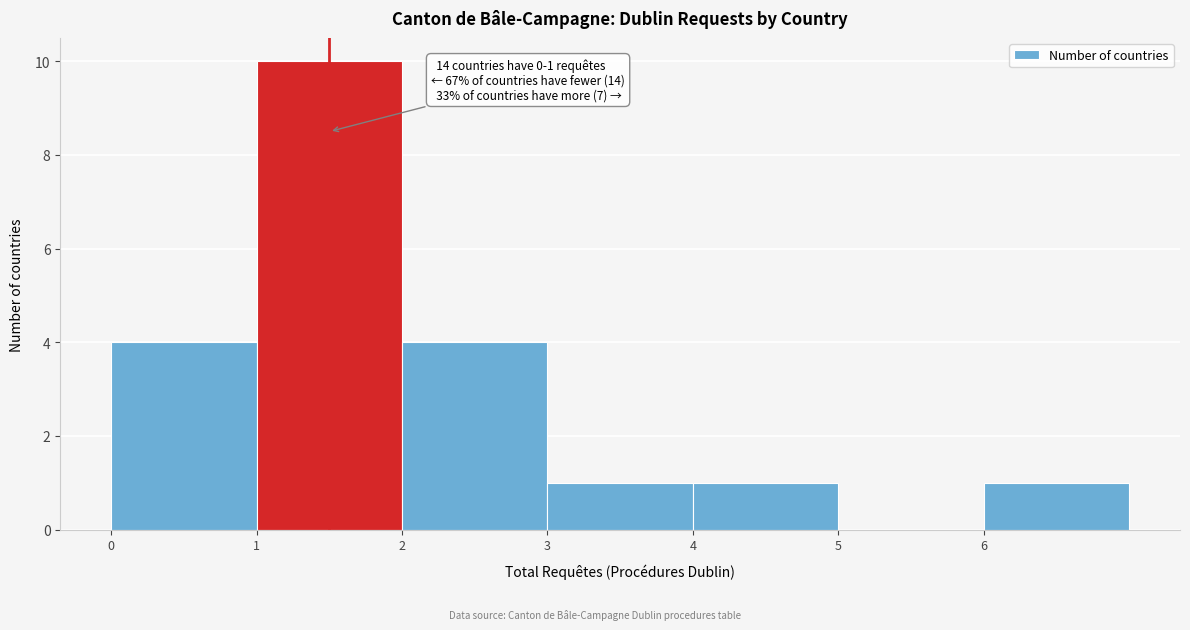

Over which range of the x-axis is the bar tallest?

1 to 2